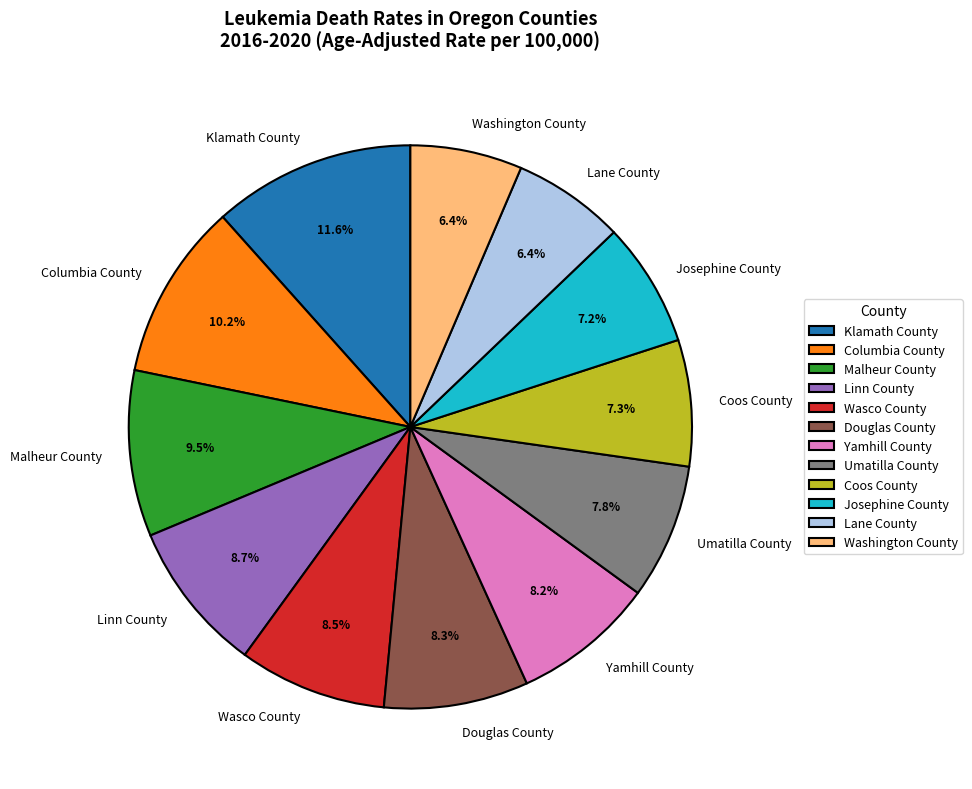

Is it true that Wasco County is 3% of the pie?

False